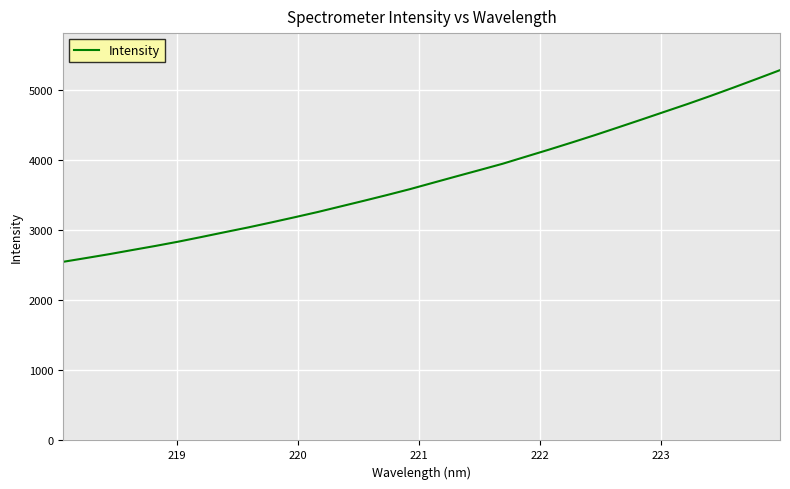

What is the difference between the maximum and minimum values?

2737.1